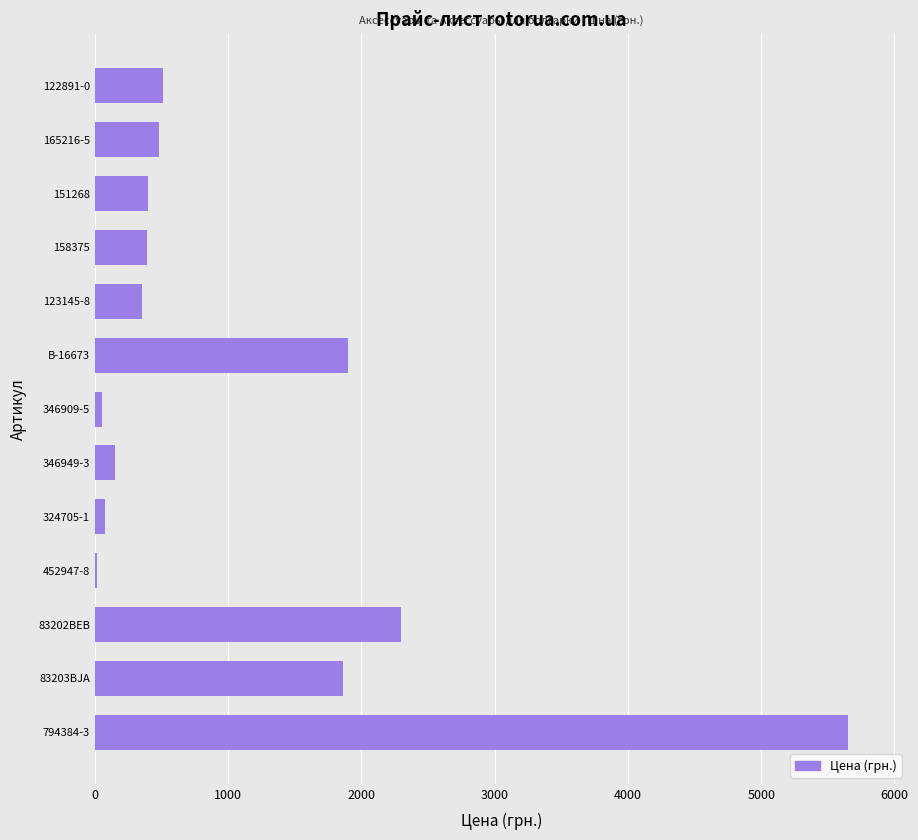

True or false: the data shows 393 at 158375.

True